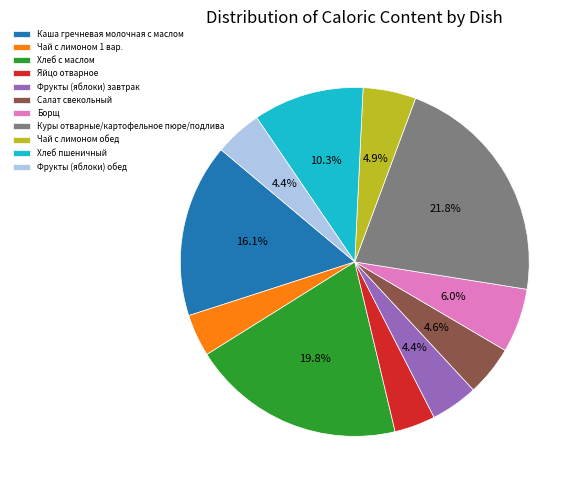

What percentage is the Хлеб с маслом slice, to the nearest percent?

20%